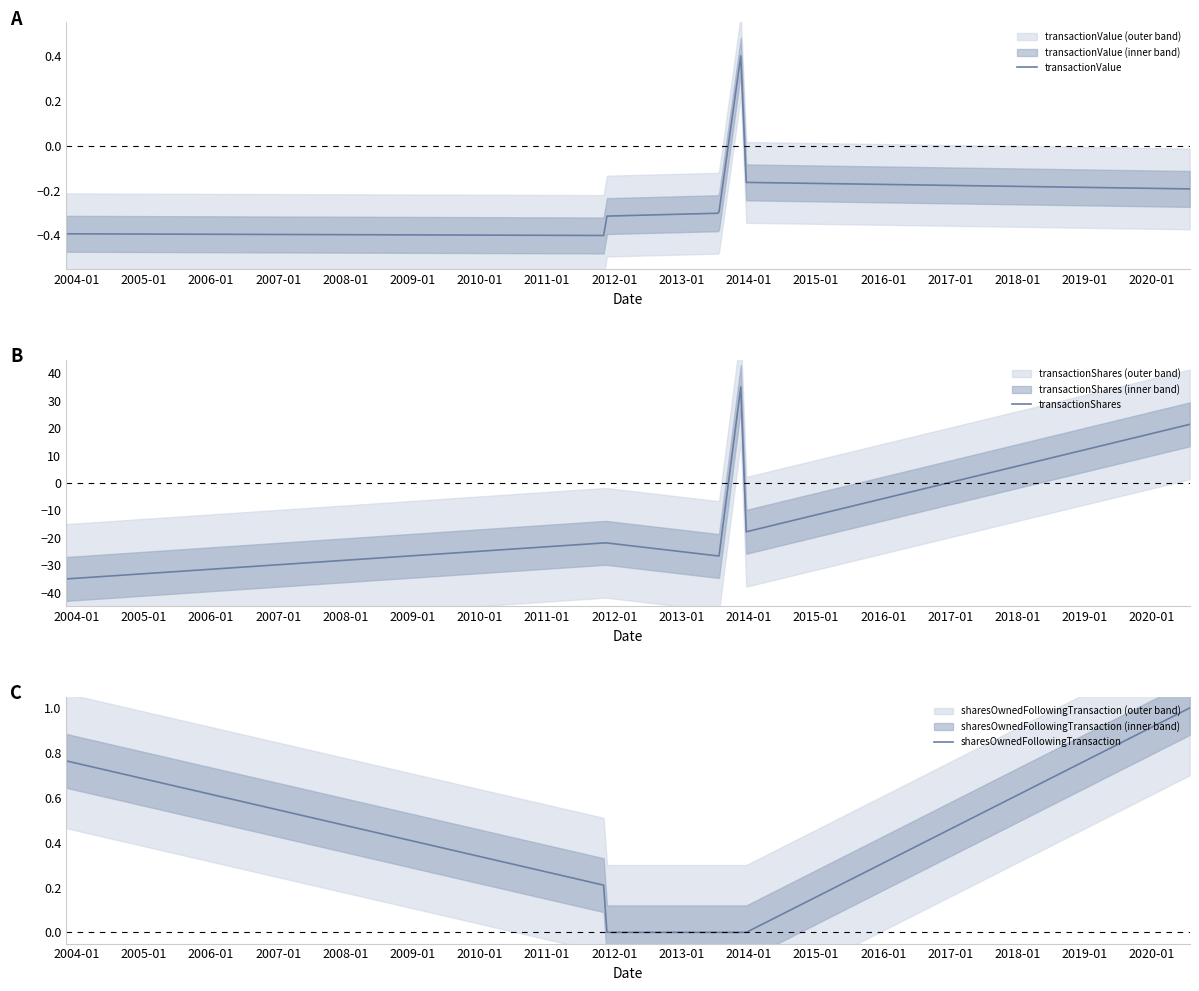

What is the sum of all transactionShares values?

-93.4